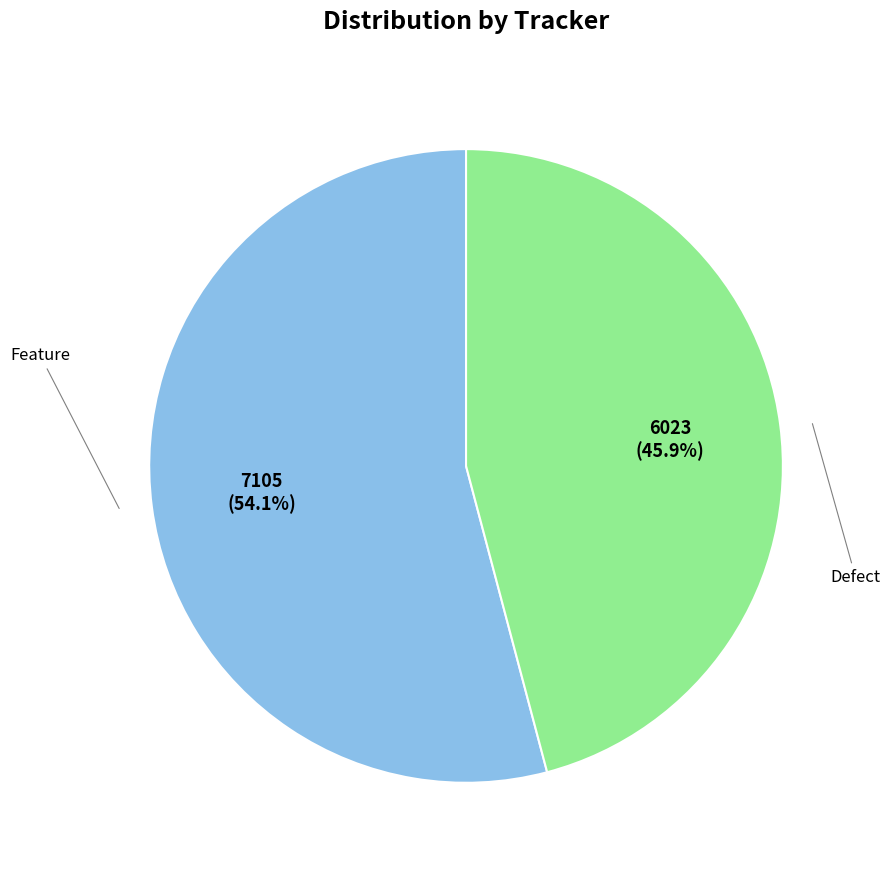

To the nearest percent, what is the combined percentage of Feature and Defect?

100%